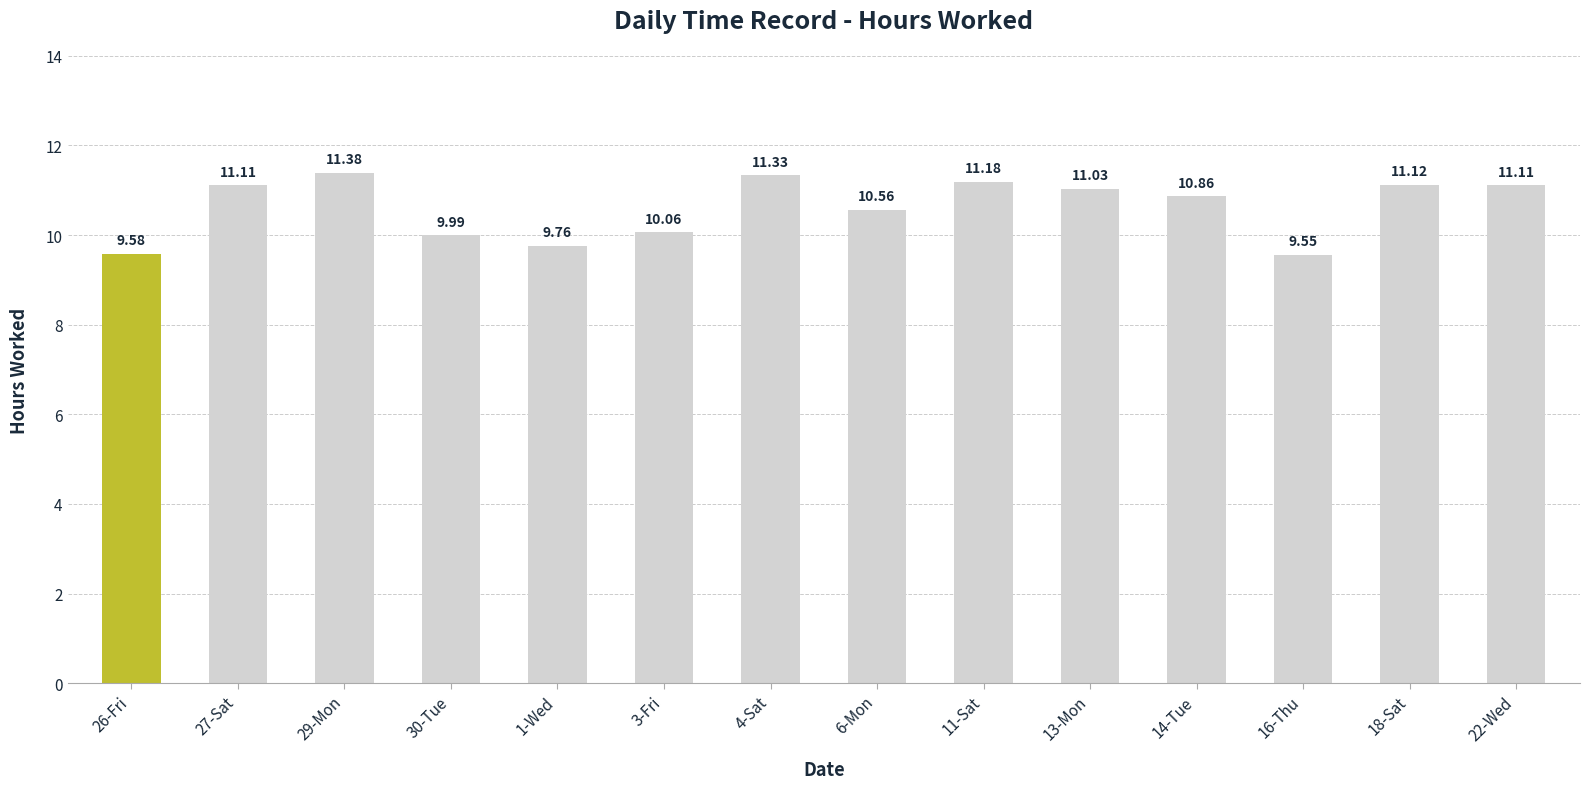

The value at 26-Fri is 9.6. True or false?

True